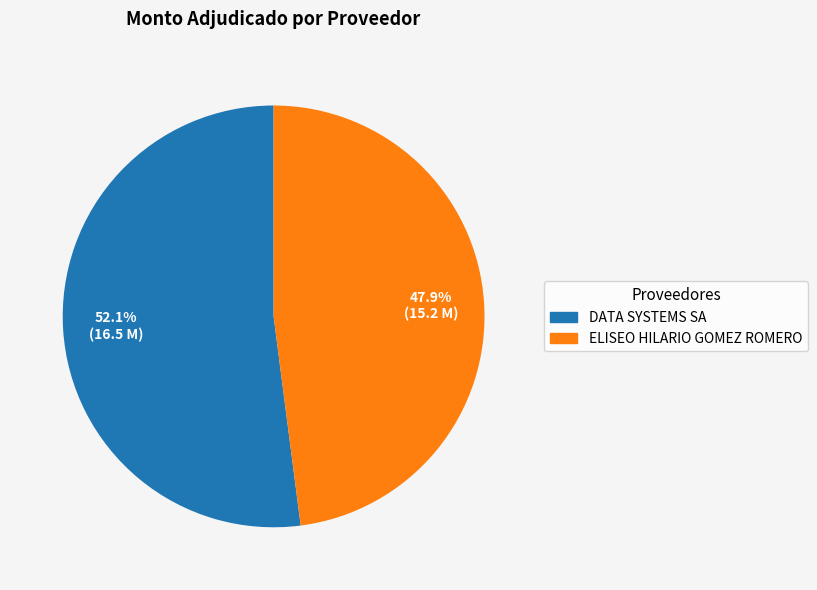

What percentage is NOT represented by ELISEO HILARIO GOMEZ ROMERO?

52.1%